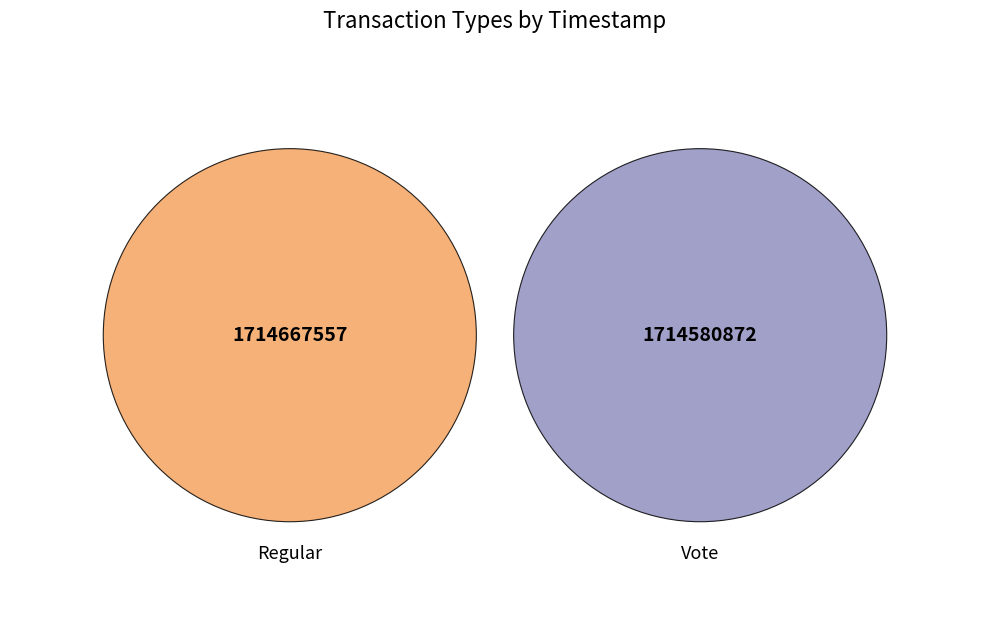

Approximately how many times larger is the value at Regular compared to Vote?

1.0